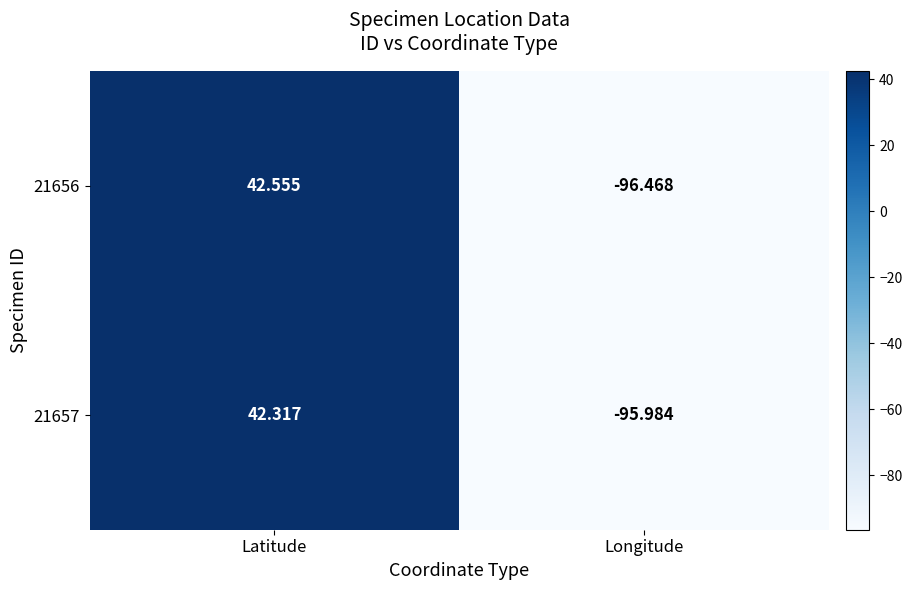

At which category is the sum across all series the highest?

Latitude